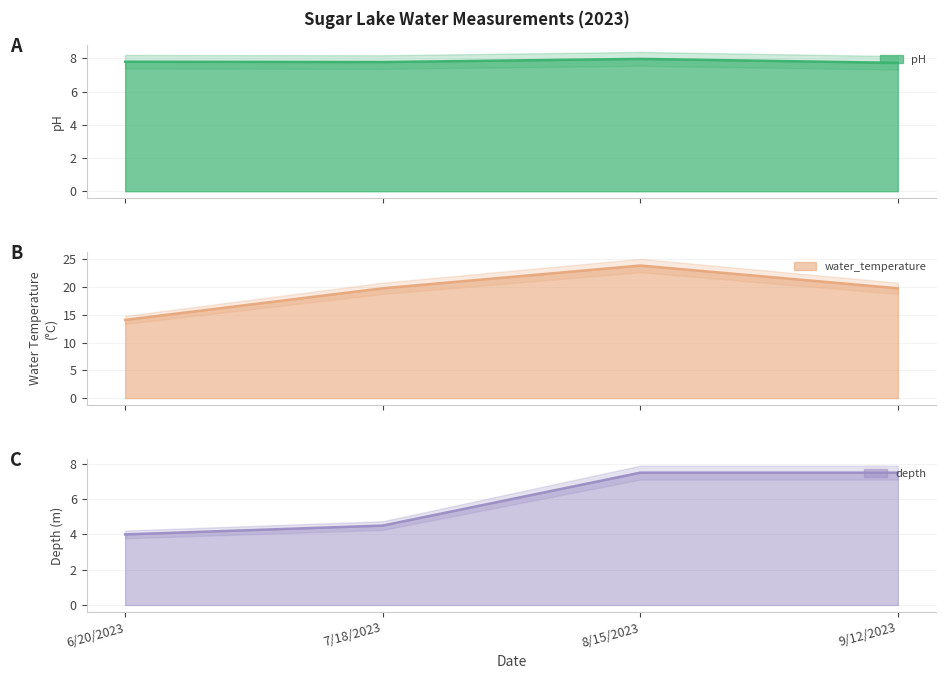

At which category is the sum across all series the highest?

8/15/2023